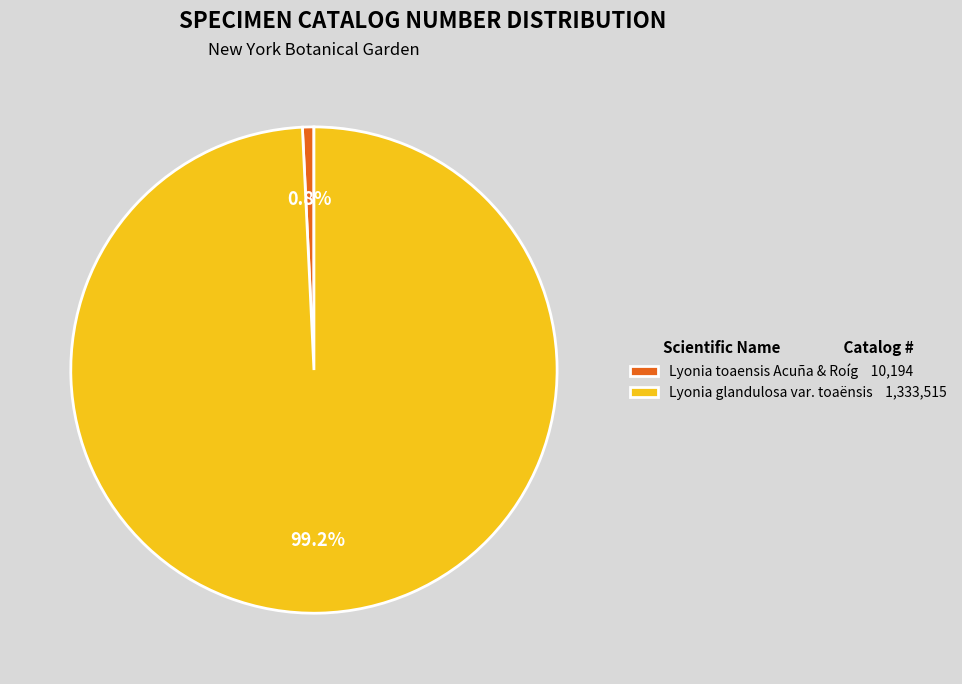

Do Lyonia glandulosa var. toaënsis and Lyonia toaensis Acuña & Roíg together represent more than half of the pie?

Yes